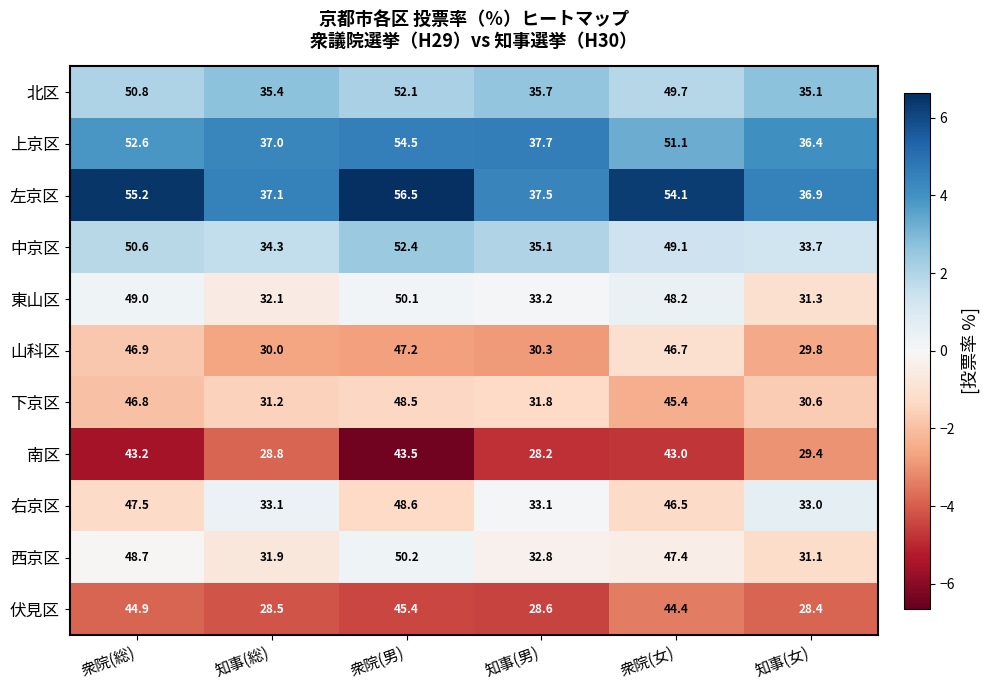

List the series in order of their peak value, highest first.

左京区, 上京区, 中京区, 北区, 西京区, 東山区, 右京区, 下京区, 山科区, 伏見区, 南区